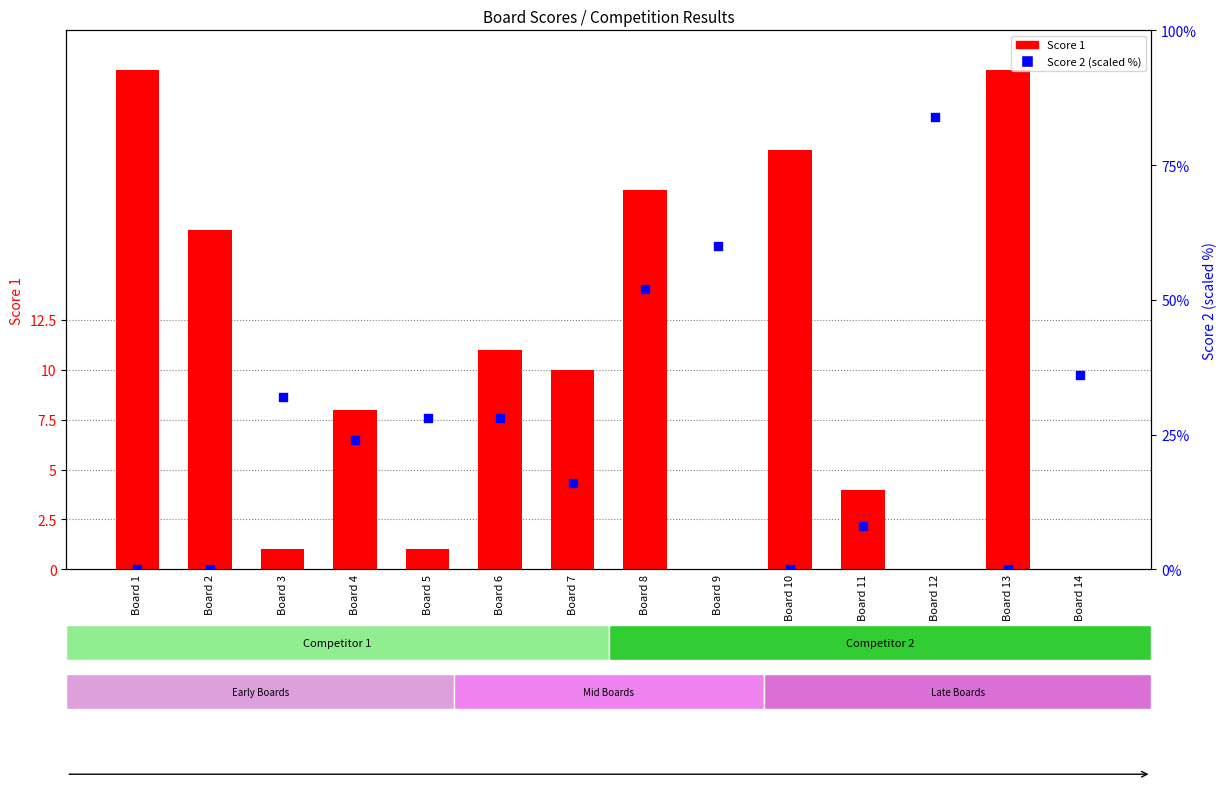

Which series contains the lowest Y value?

Score 1